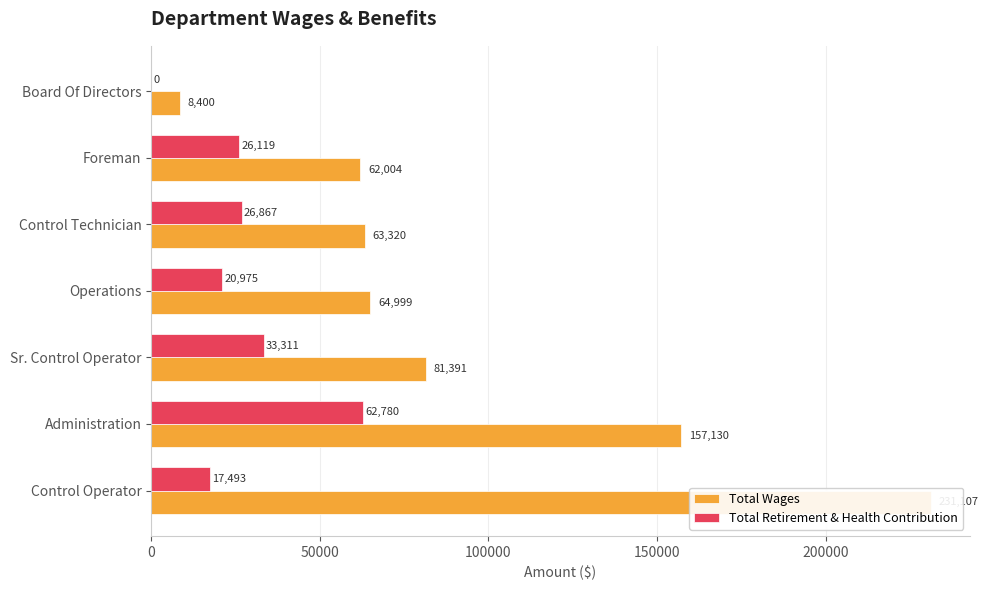

Is it true that Total Retirement & Health Contribution equals 17493 at Control Operator?

True